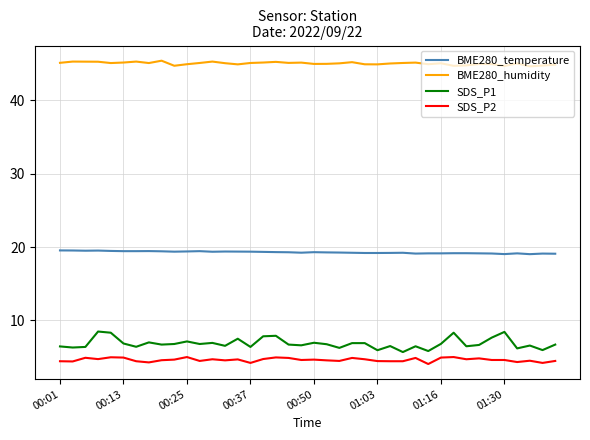

True or false: SDS_P2 and BME280_temperature cross at least once.

False